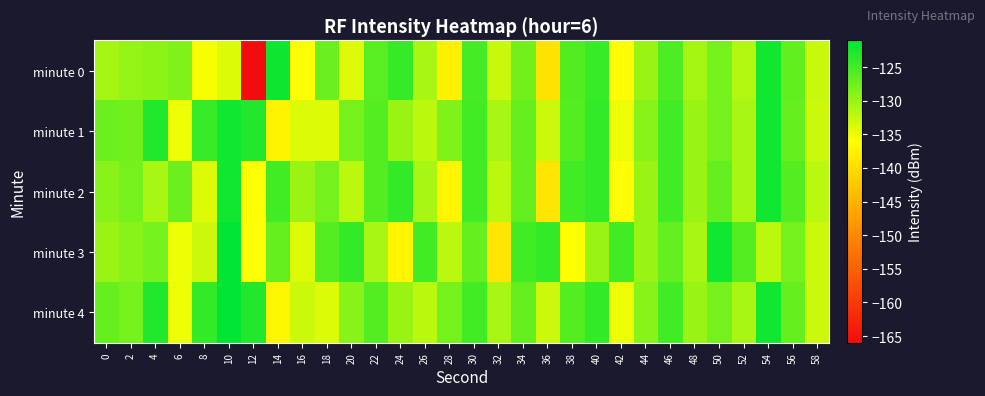

Which has a higher value, 46 or 22?

46